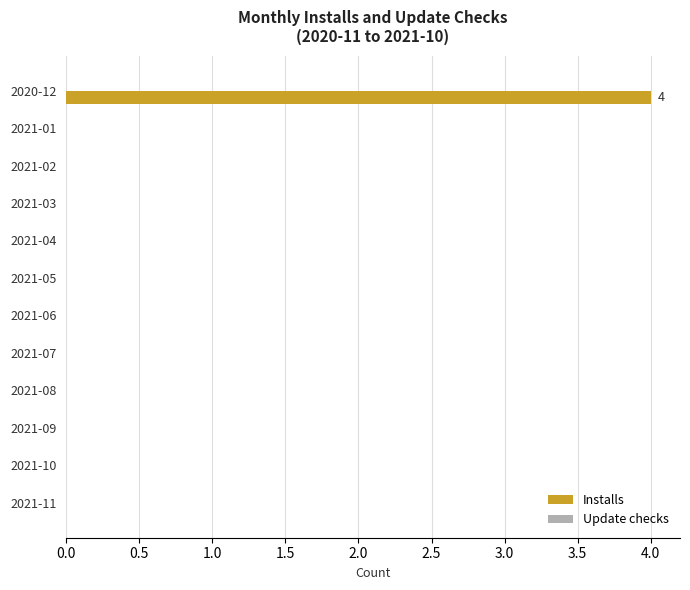

What is the sum of all values?

4